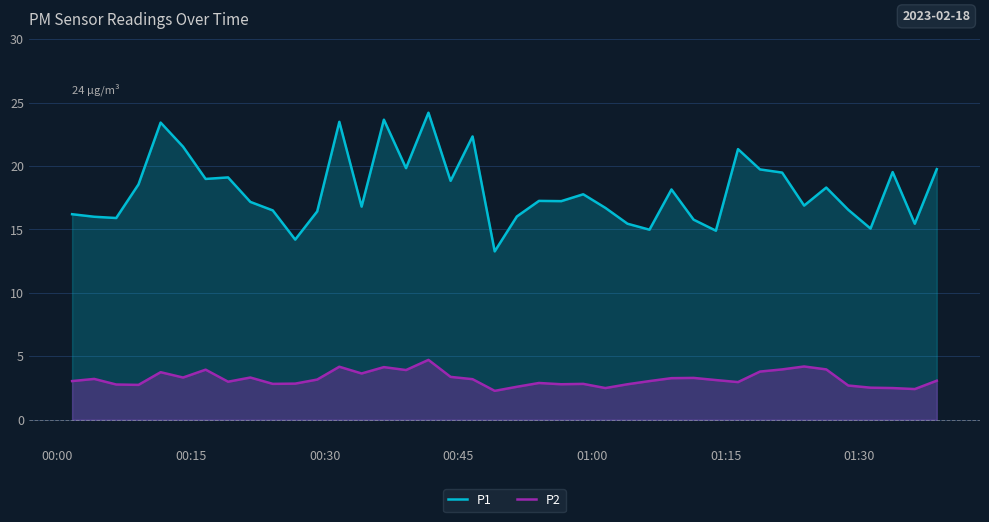

What is the greatest value displayed?

24.2